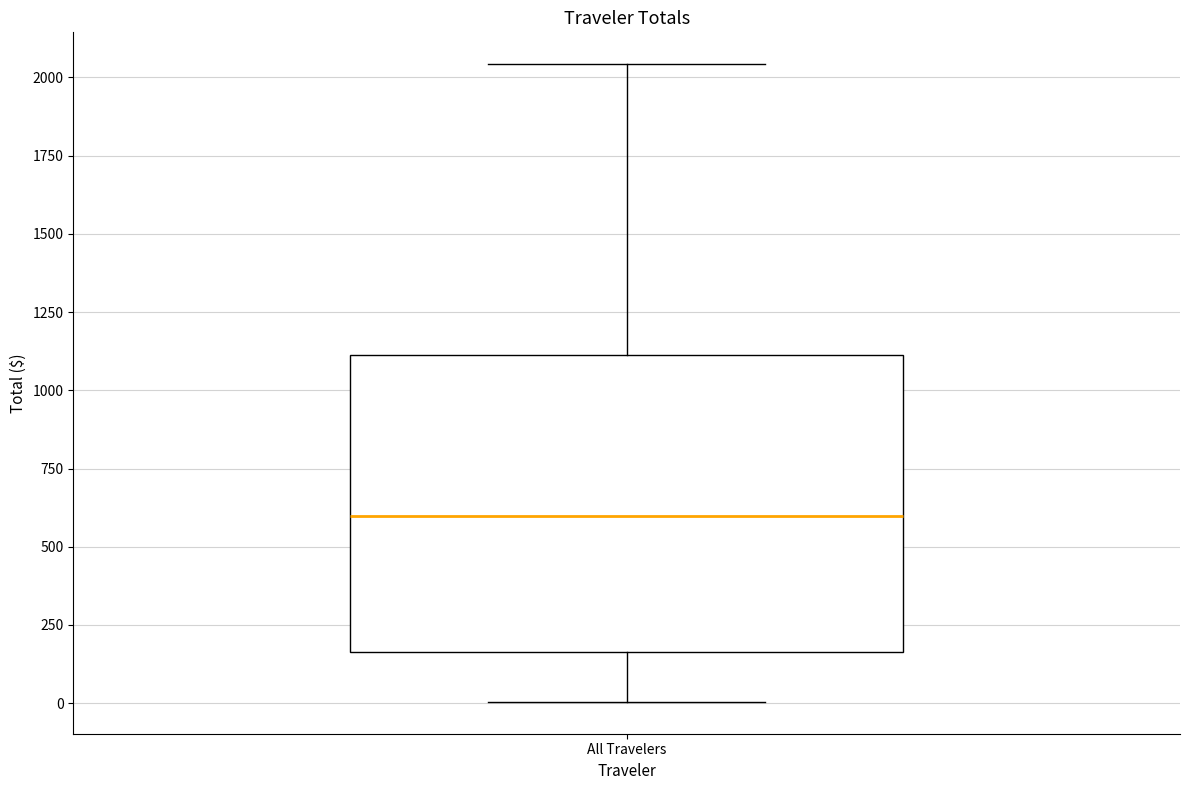

Read this box plot against the y-axis: the position of the median line, the range covered by the box, and the ends of both whiskers. The values are not printed on the chart, so give them approximately, as read against the axis.

median 600, box 150 to 1100, whiskers 0 to 2050